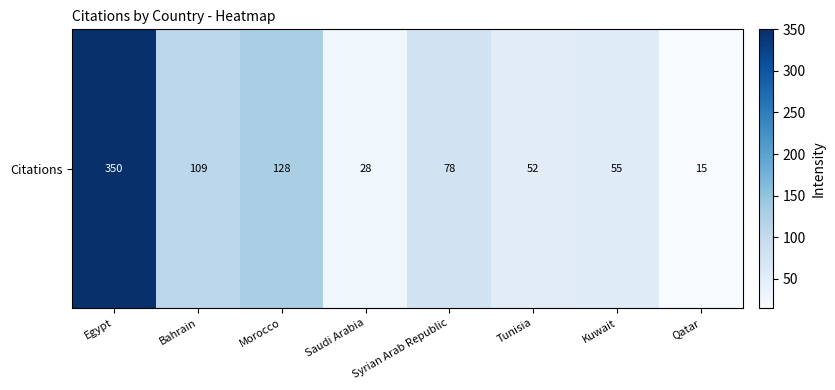

List the labels in order of value, largest first.

Egypt, Morocco, Bahrain, Syrian Arab Republic, Kuwait, Tunisia, Saudi Arabia, Qatar